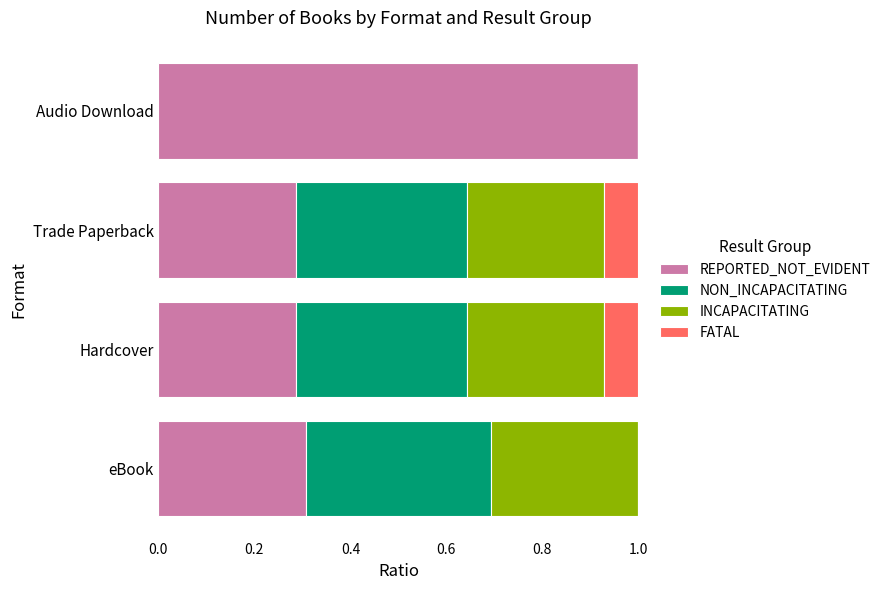

What is the sum of the REPORTED_NOT_EVIDENT values at Hardcover and Trade Paperback?

0.6